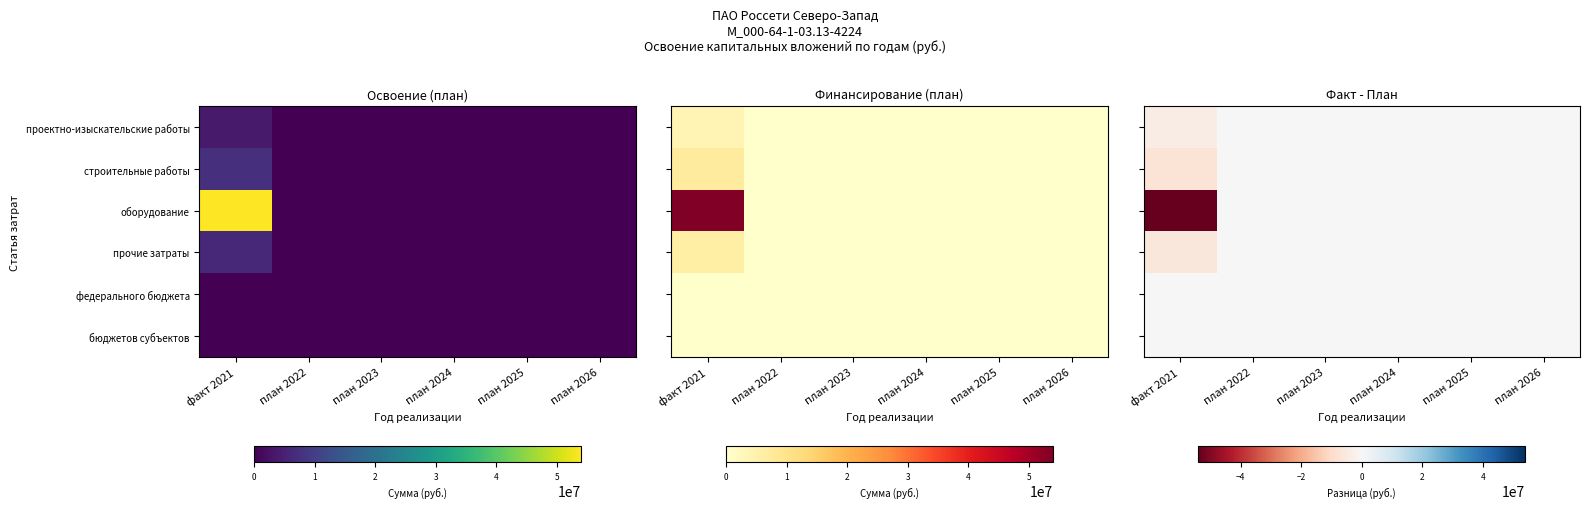

What is the smallest value displayed?

-54007361